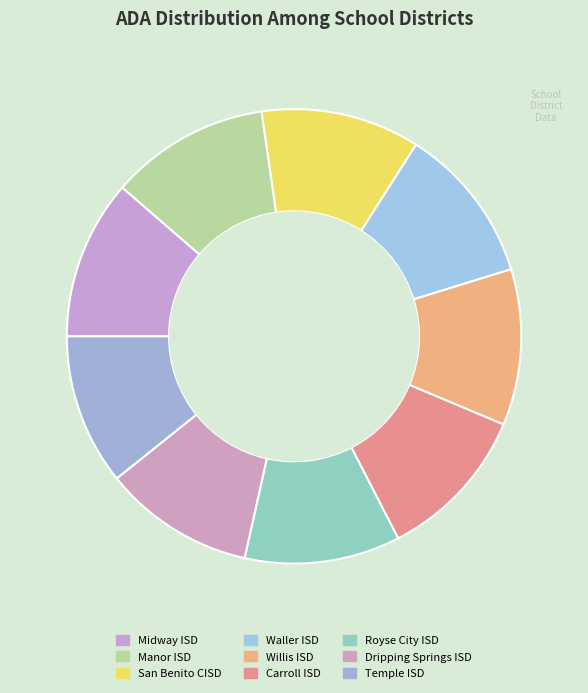

How many slices are in this pie chart?

9